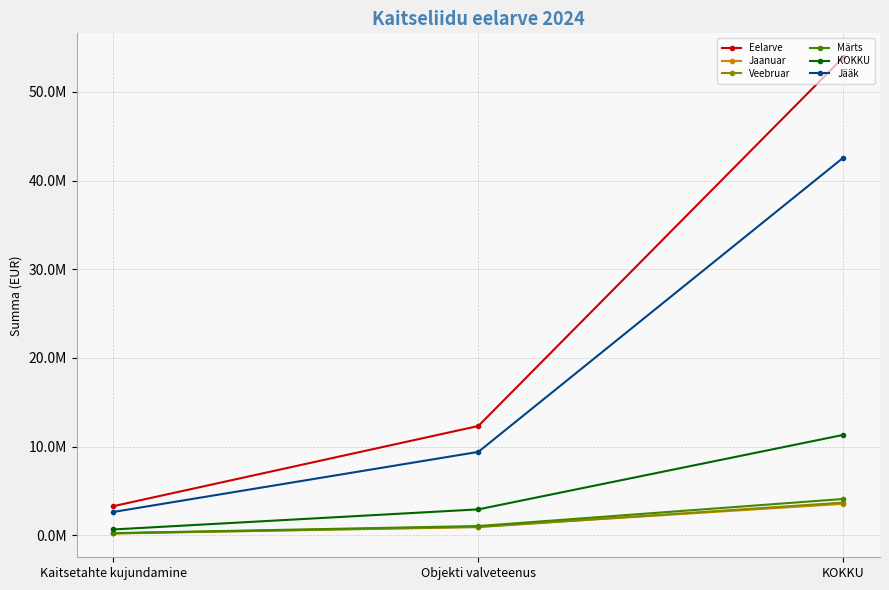

At which category is the sum across all series the highest?

KOKKU